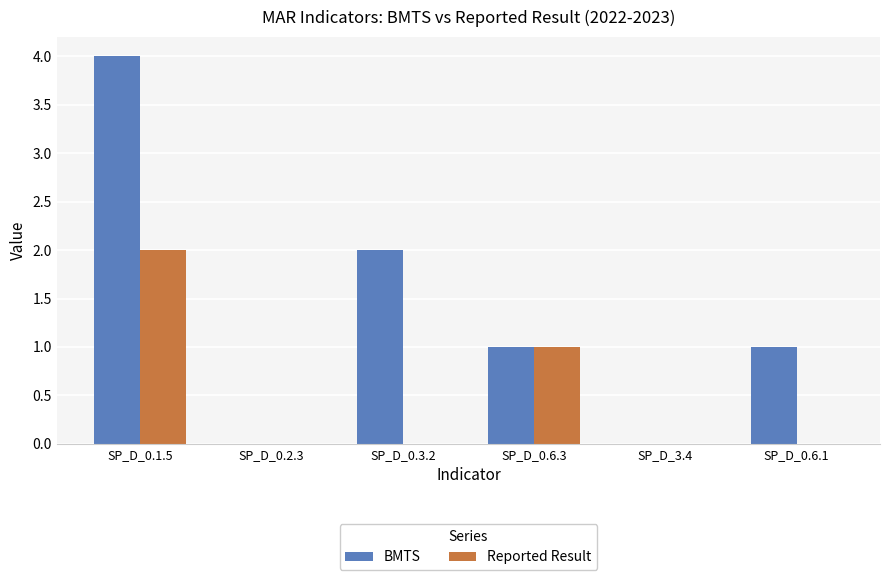

How many distinct data groups are displayed?

2